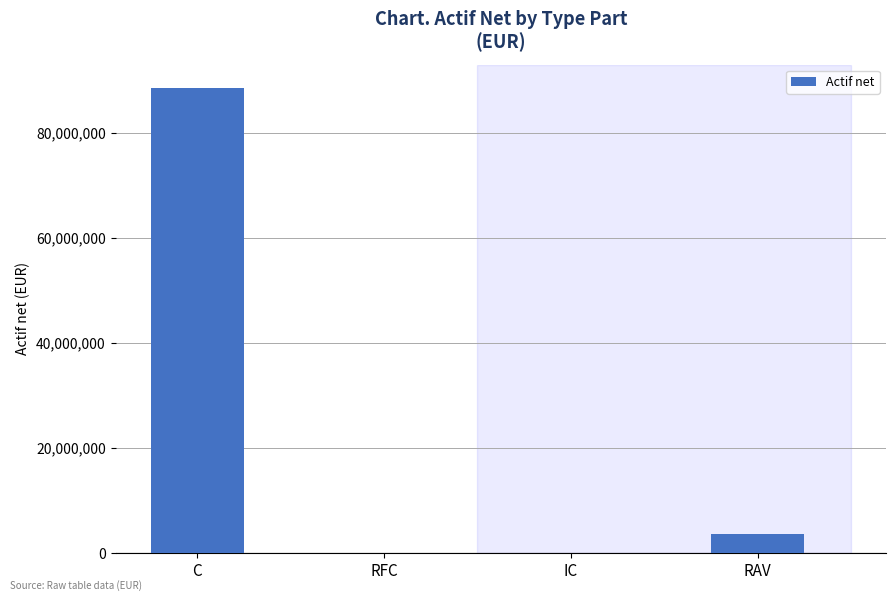

What is the sum of all values?

92134698.9